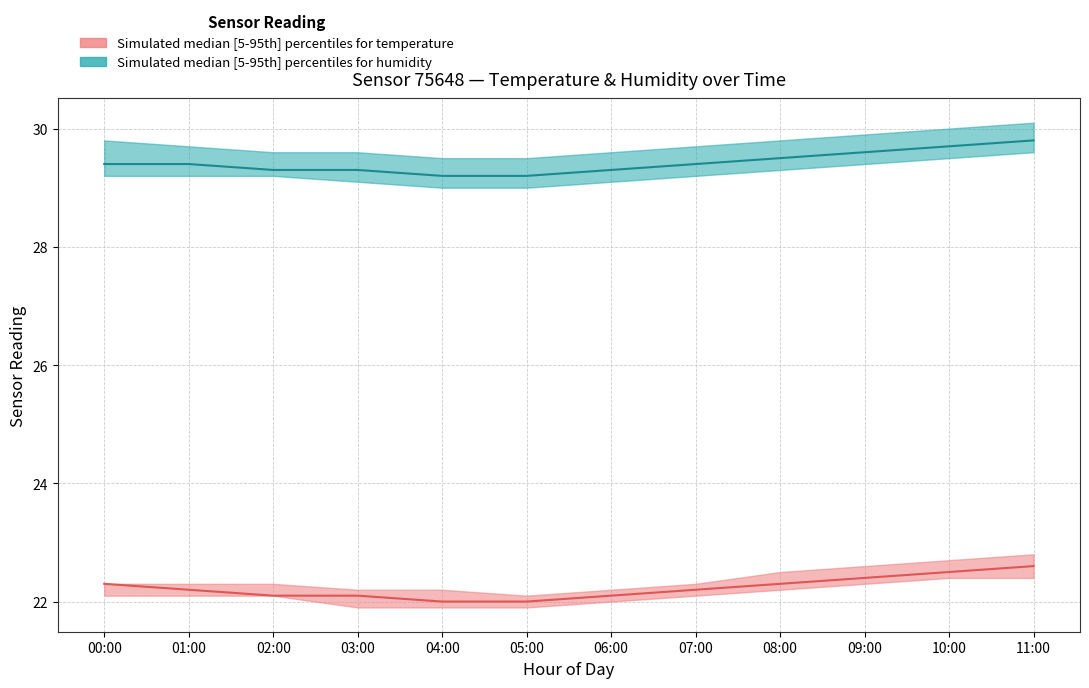

Between 00:00 and 03:00, which series saw the biggest shift?

temperature_lower